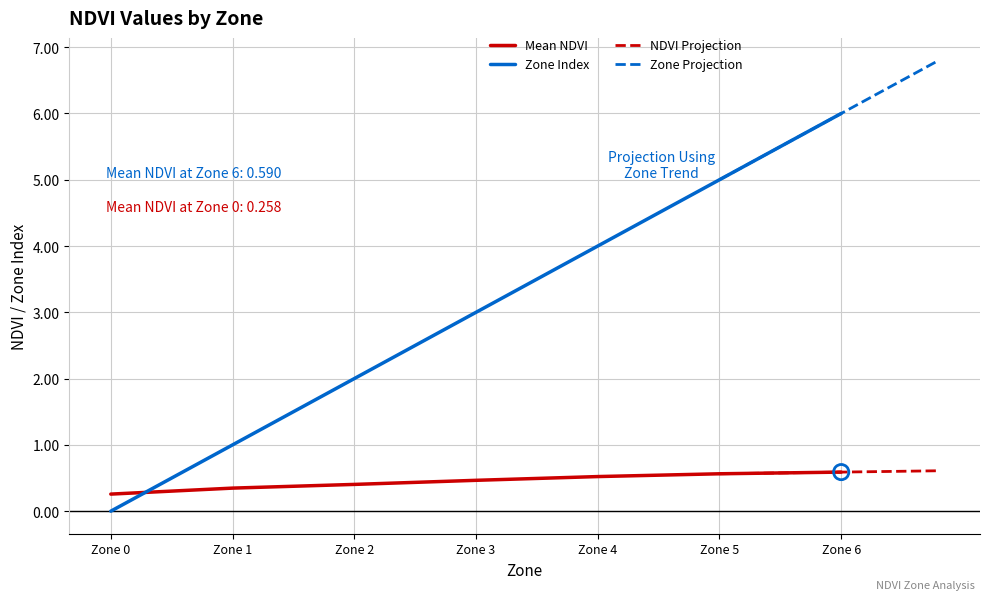

At which category is the sum across all series the highest?

Zone 6